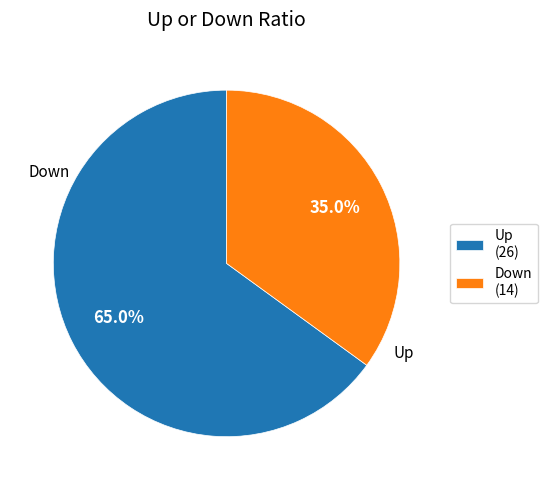

Which slice is the largest?

Up (26)